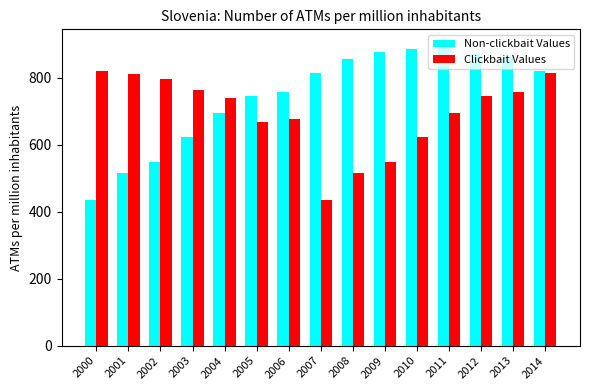

Count the number of categories in the chart.

15